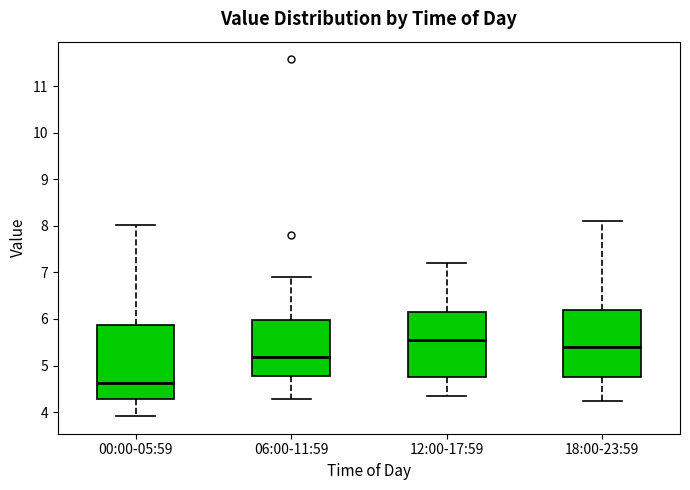

Reading left to right, read every box against the y-axis: the position of its median line, the range the box covers, and the ends of its whiskers. The values are not printed on the chart, so give them approximately, as read against the axis.

00:00-05:59: median 4.6, box 4.3 to 5.9, whiskers 3.9 to 8.0
06:00-11:59: median 5.2, box 4.8 to 6.0, whiskers 4.3 to 6.9
12:00-17:59: median 5.6, box 4.8 to 6.2, whiskers 4.4 to 7.2
18:00-23:59: median 5.4, box 4.8 to 6.2, whiskers 4.3 to 8.1